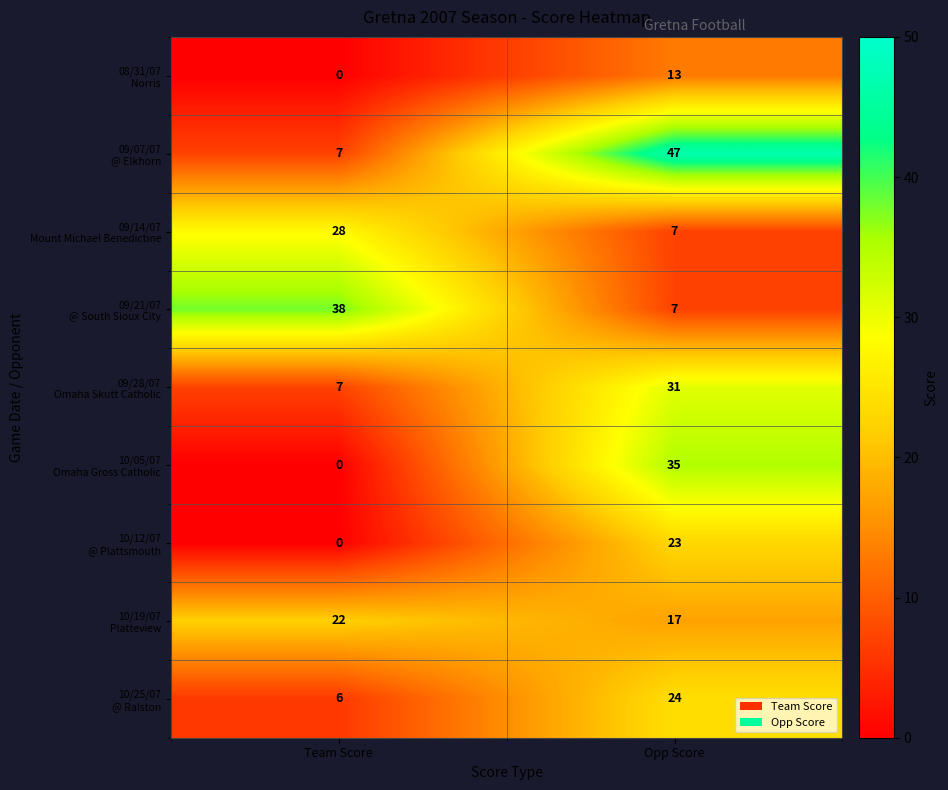

What is the spread (max minus min) of values at Team Score?

38